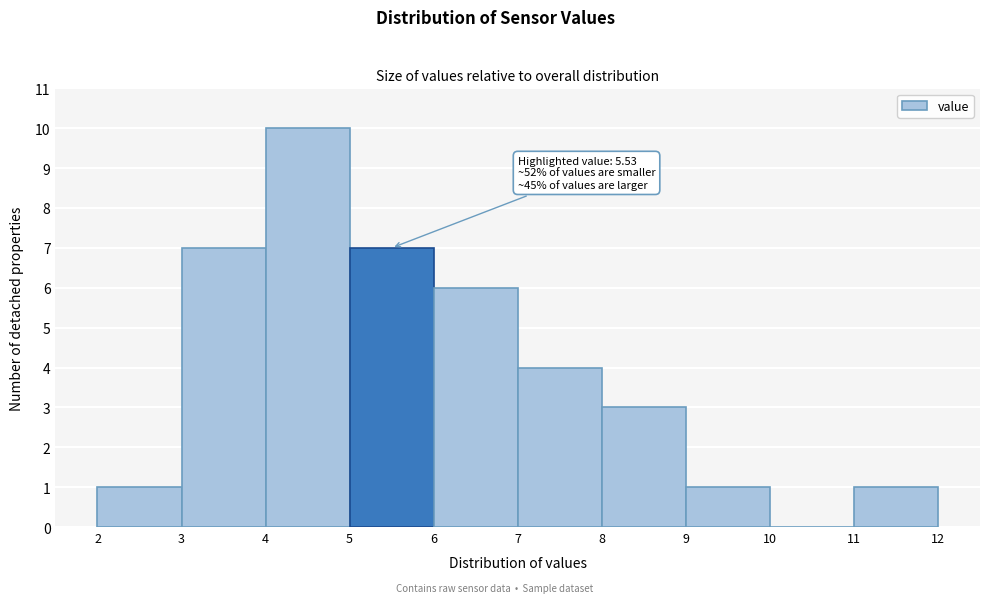

Over which range of the x-axis is the bar tallest?

4 to 5